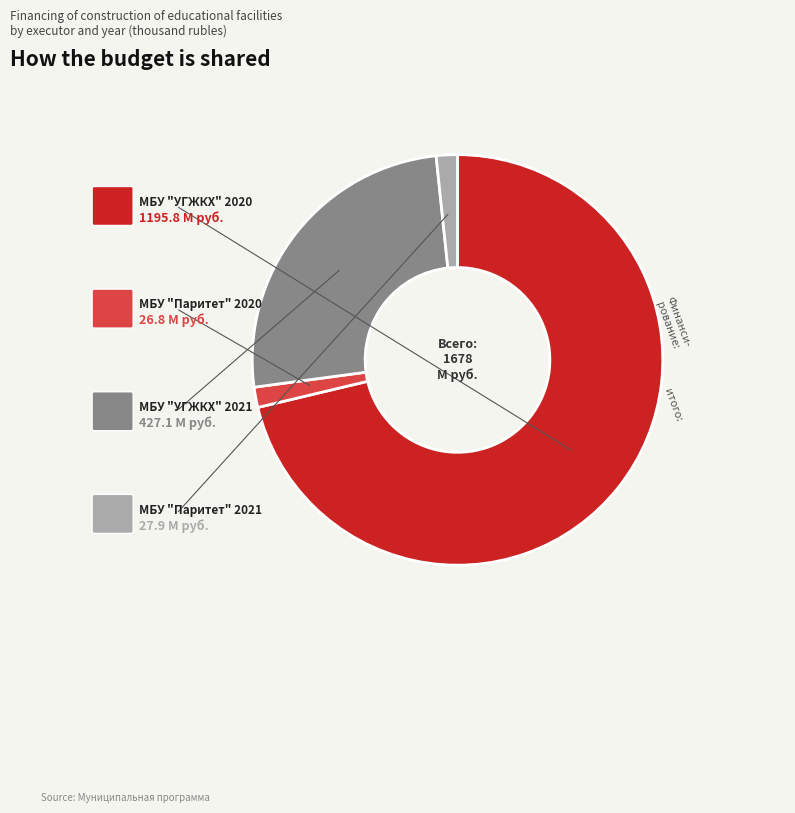

Does any single category account for the majority?

Yes